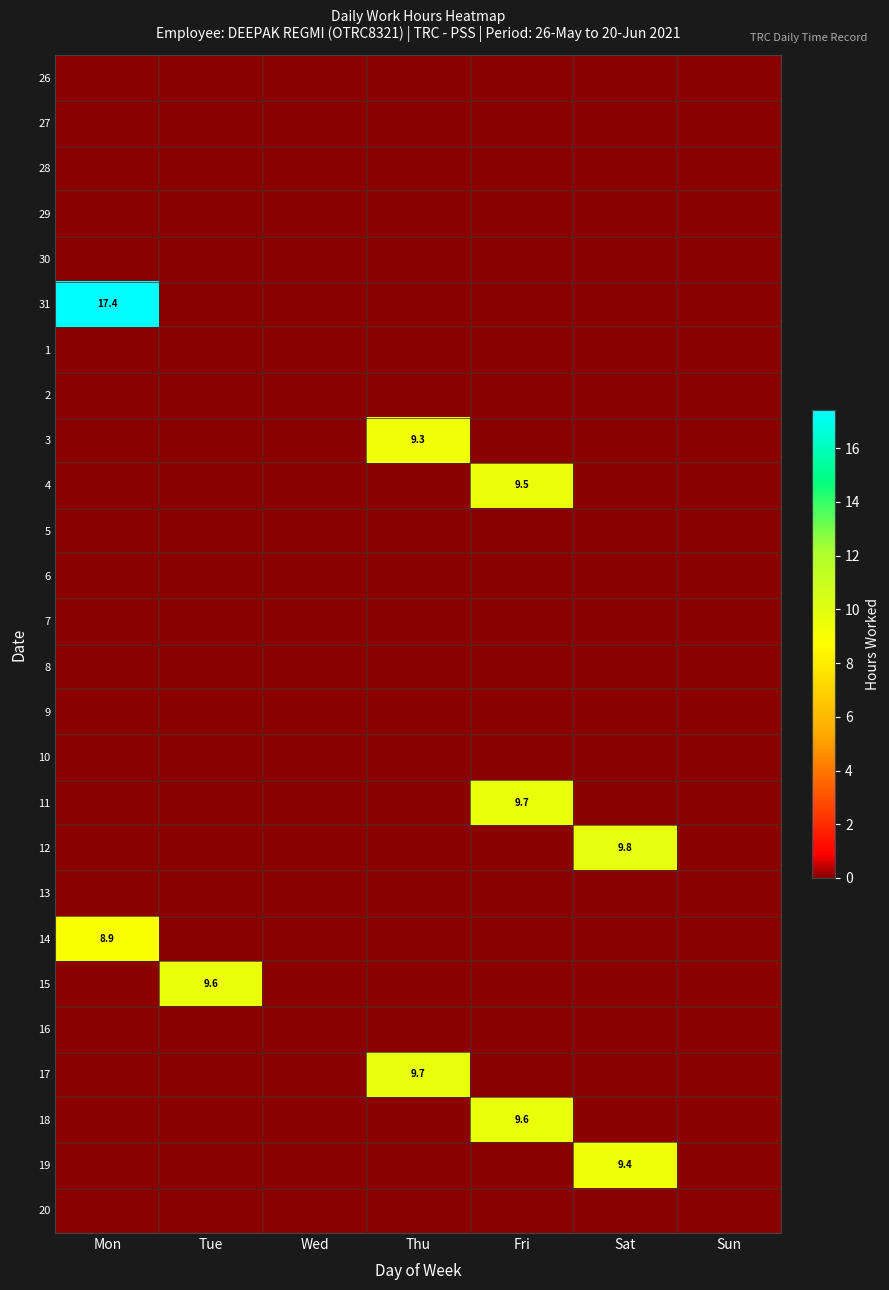

Rank the series by their maximum value, from highest to lowest.

31, 12, 17, 11, 15, 18, 4, 19, 3, 14, 26, 27, 28, 29, 30, 1, 2, 5, 6, 7, 8, 9, 10, 13, 16, 20